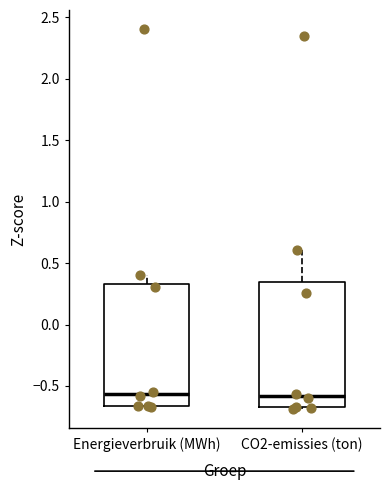

Reading left to right, read every box against the y-axis: the position of its median line, the range the box covers, and the ends of its whiskers. The values are not printed on the chart, so give them approximately, as read against the axis.

Energieverbruik (MWh): median -0.55, box -0.65 to 0.35, whiskers -0.65 to 0.40
CO2-emissies (ton): median -0.60, box -0.65 to 0.35, whiskers -0.70 to 0.60